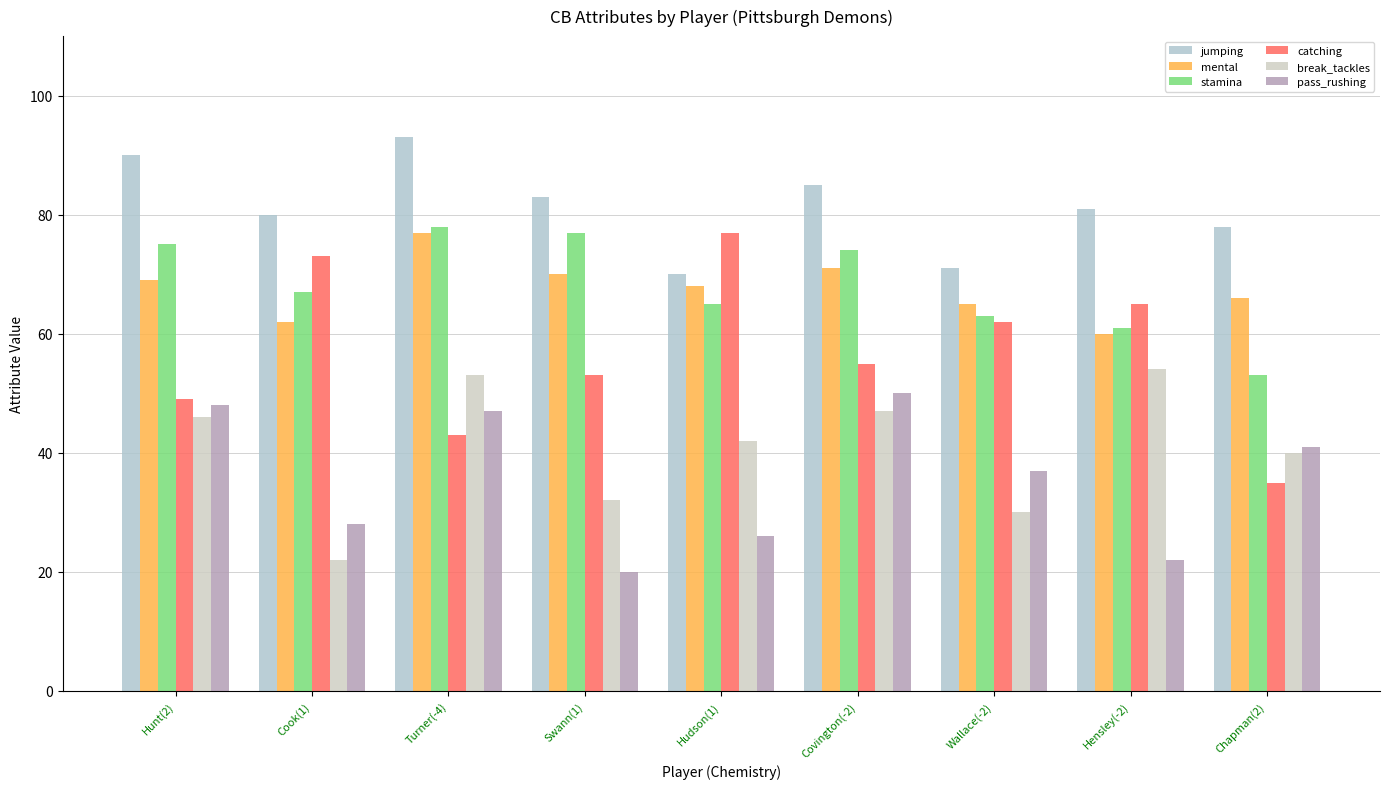

What is the lowest value of the pass_rushing series?

20